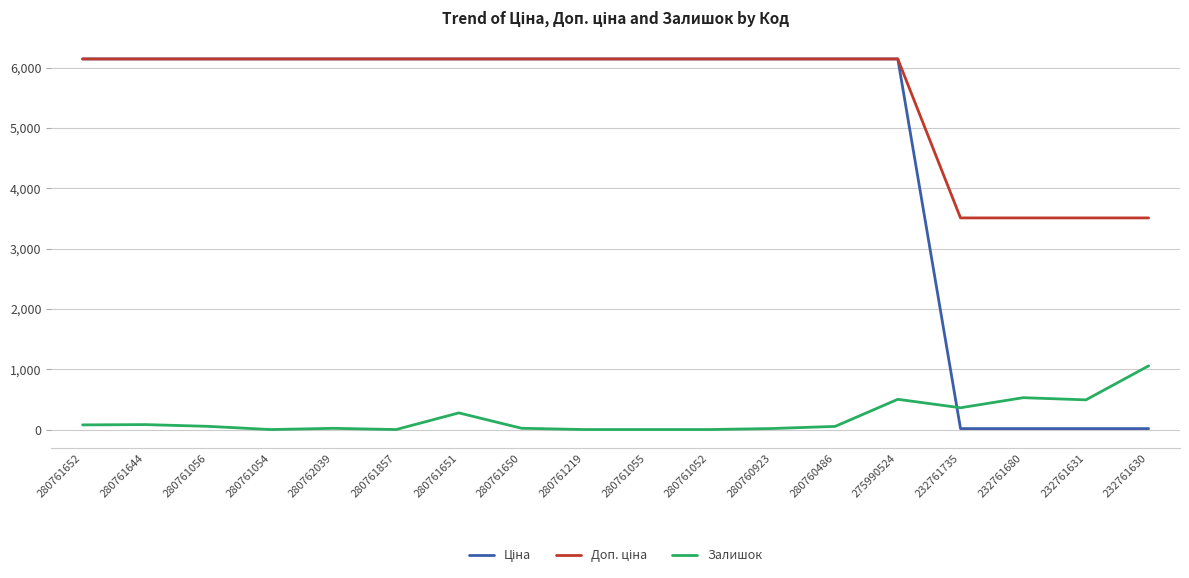

What is the total value across all series at 280761055?

12286.5